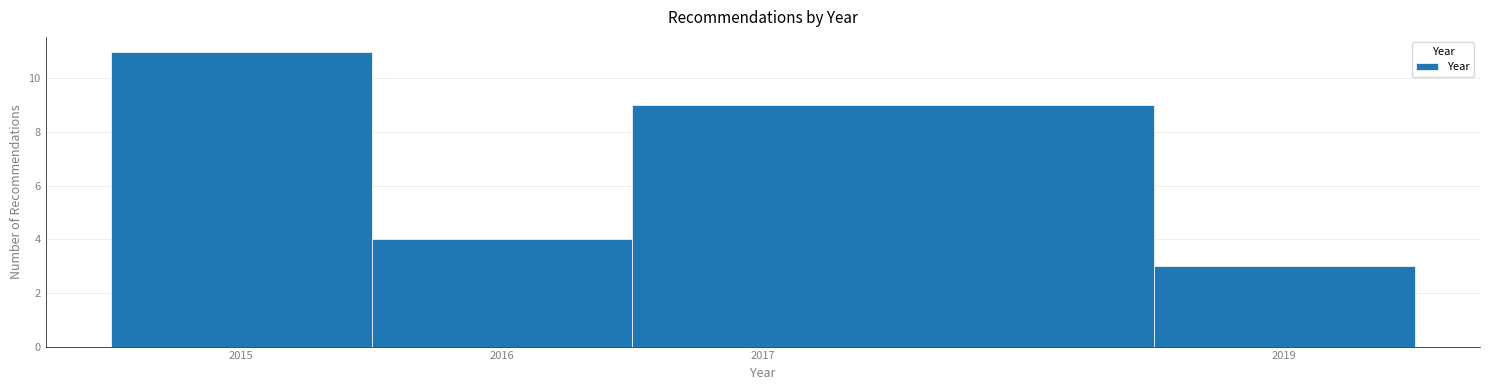

Reading left to right, transcribe this chart: for each bar, give the range it covers on the x-axis and its height. The values are not printed on the chart, so give them approximately, as read against the axis.

2014.5 to 2015.5: 11
2015.5 to 2016.5: 4
2016.5 to 2018.5: 9
2018.5 to 2019.5: 3